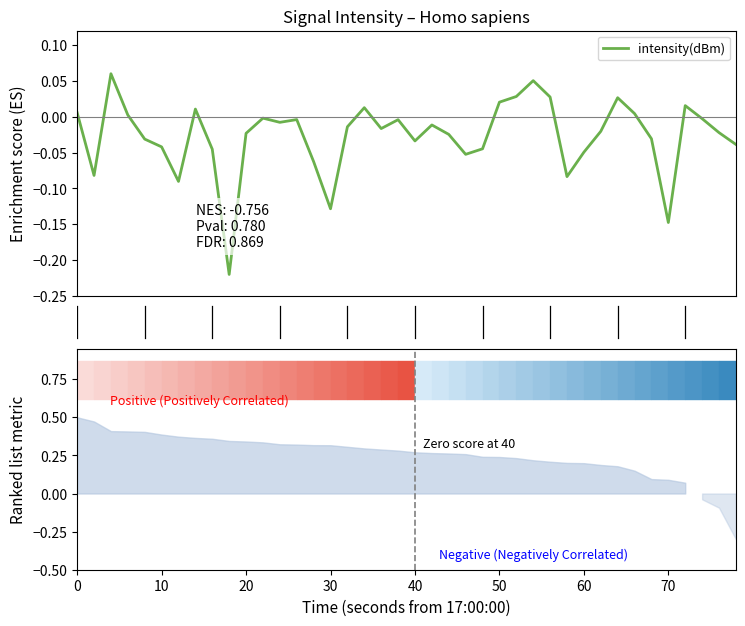

How many positive values are there?

12